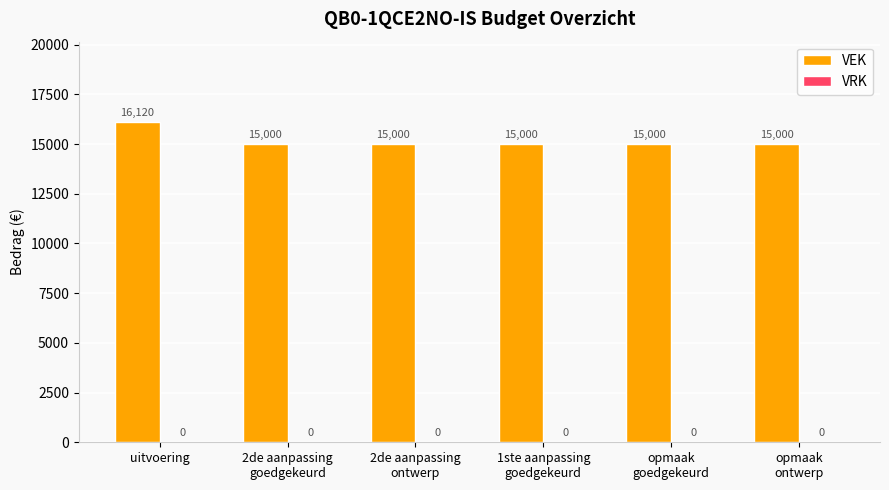

What is the label of the 6th bar from the right?

uitvoering